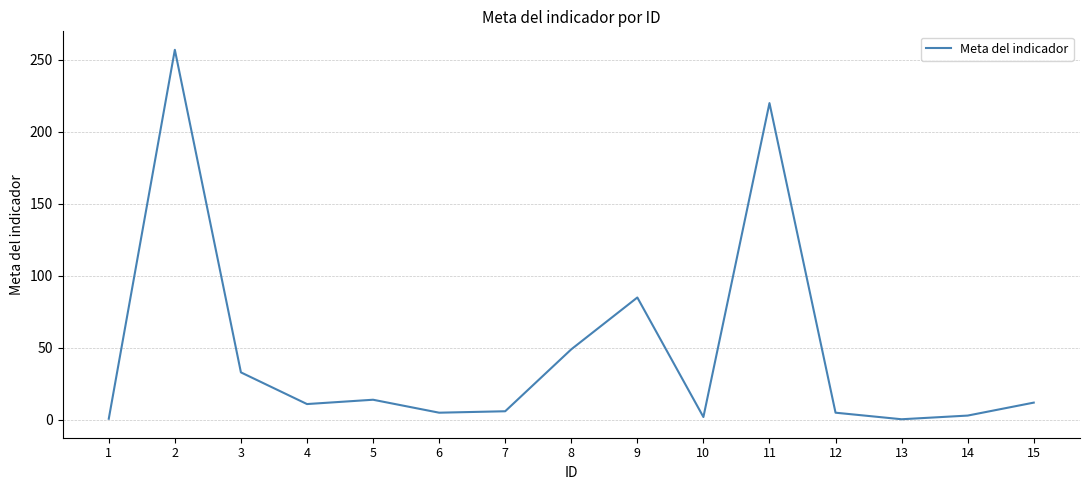

What is the minimum value shown in the chart?

0.5